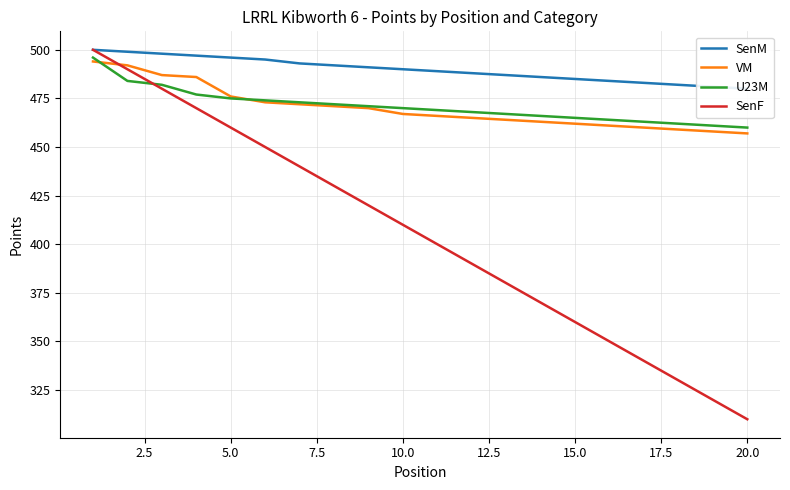

Which series has the widest spread of values?

SenF